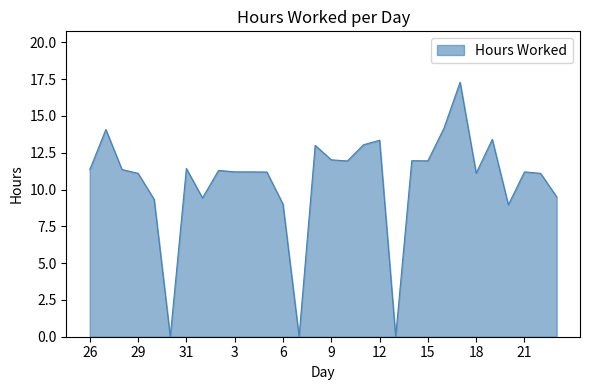

What is the maximum value shown in the chart?

17.3